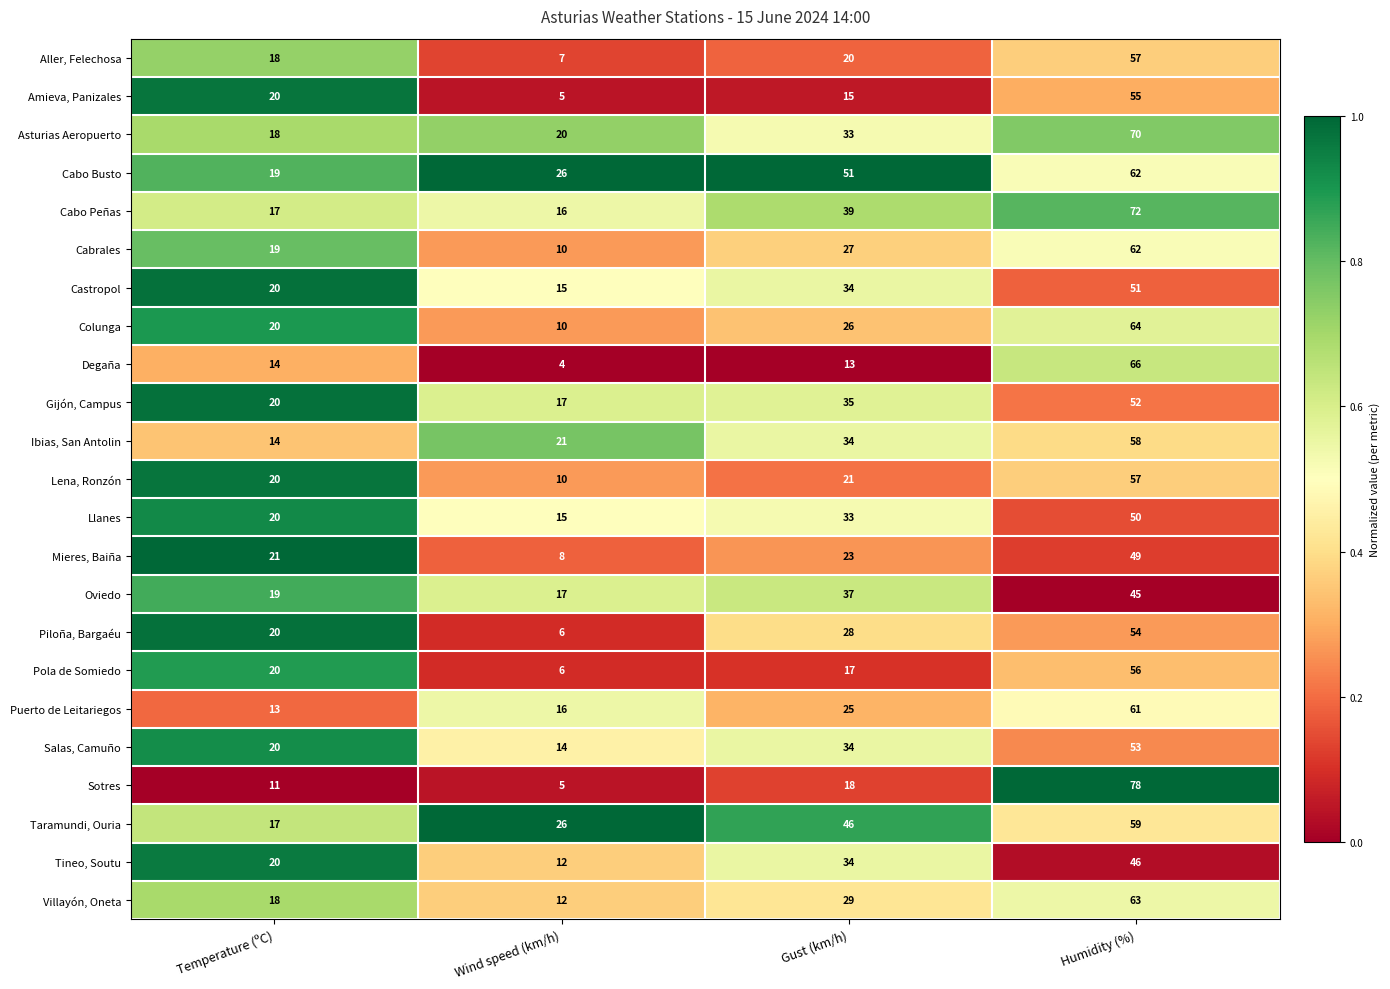

Rank the categories by Ibias, San Antolin value from highest to lowest.

Humidity (%), Gust (km/h), Wind speed (km/h), Temperature (ºC)